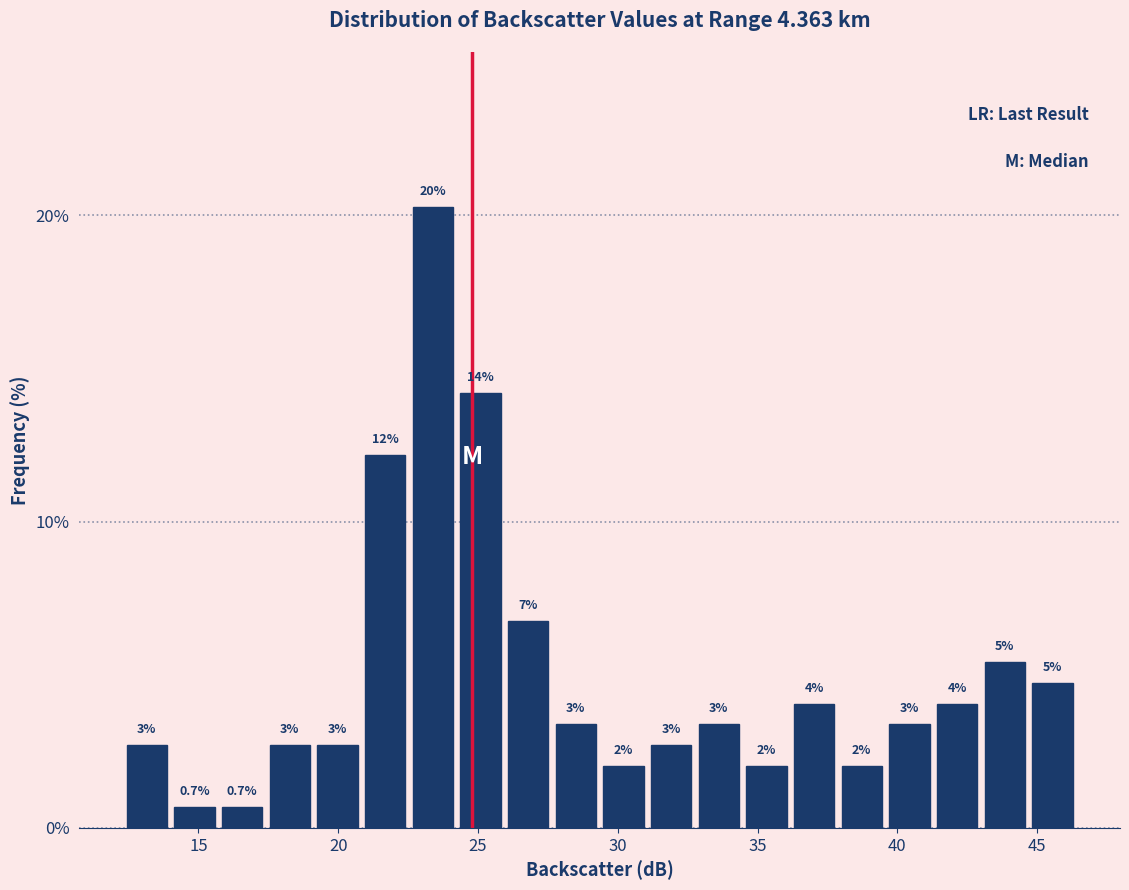

Read against the x-axis, roughly where is the centre of the tallest bar?

23.5